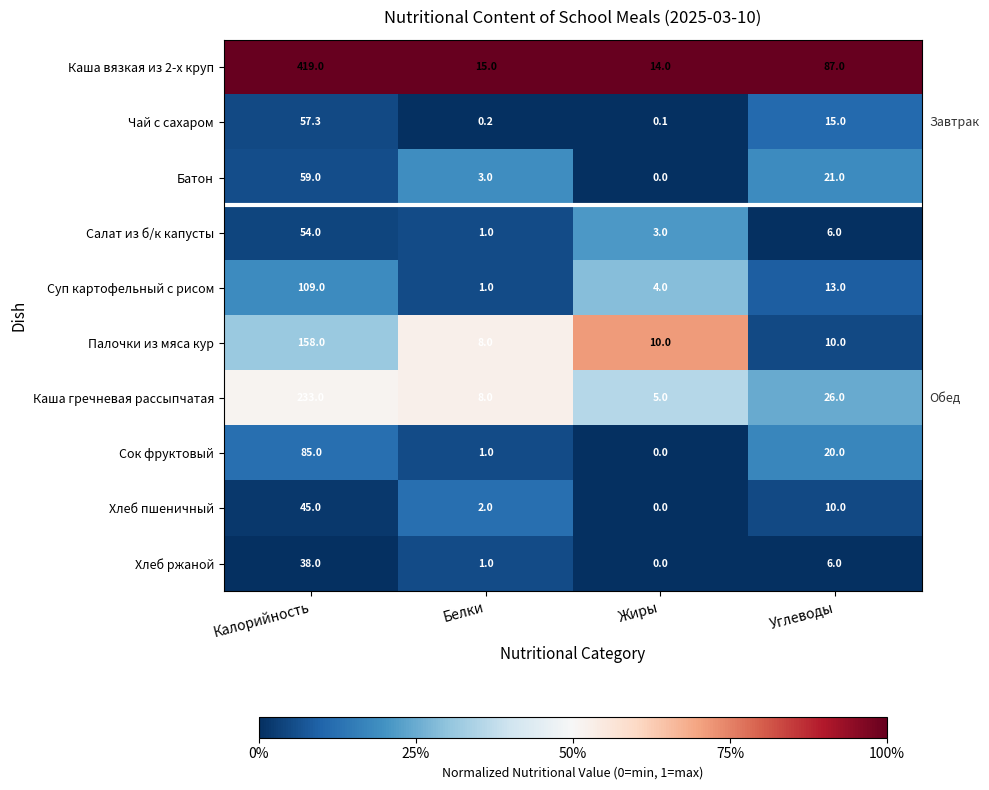

What is the maximum value shown in the chart?

419.0